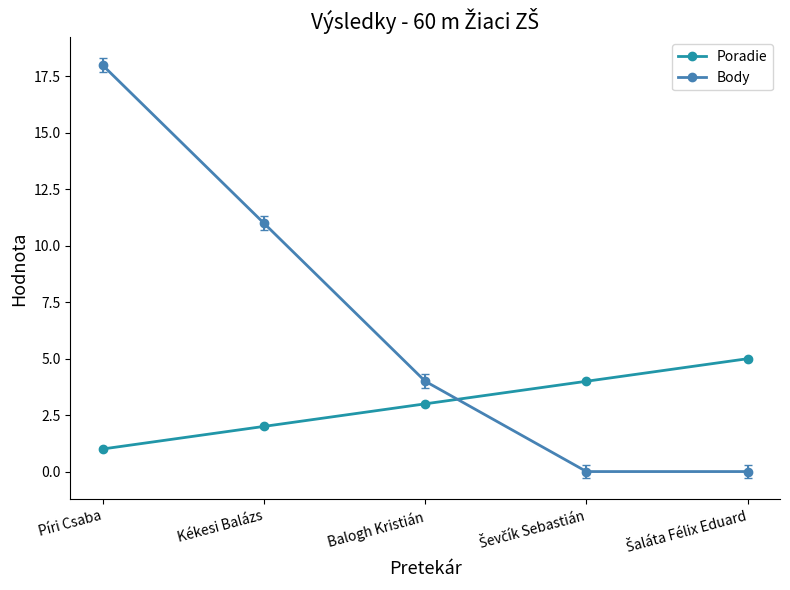

Rank the series by their maximum value, from highest to lowest.

Body, Poradie